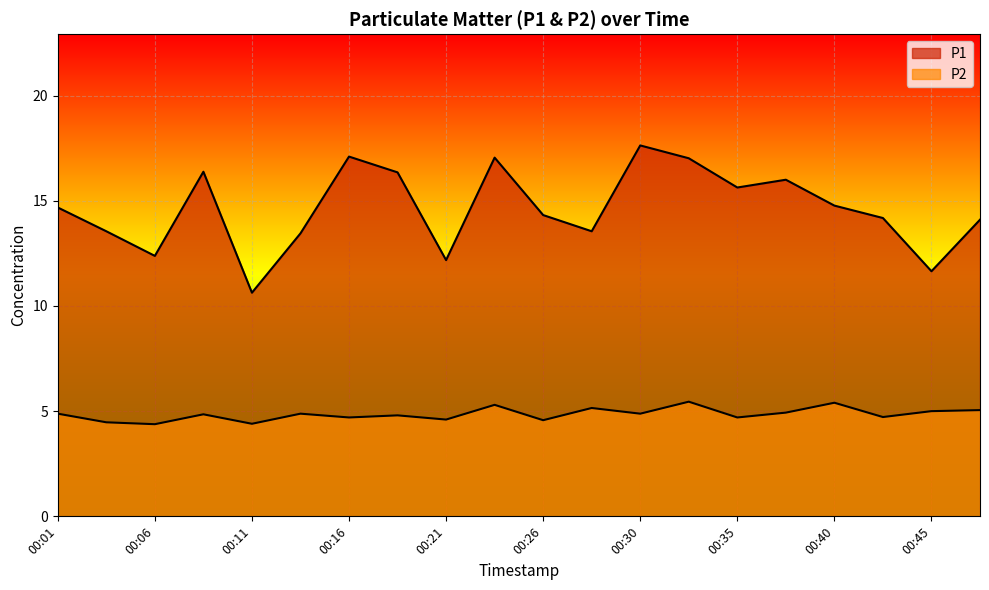

True or false: P2 and P1 intersect in this chart.

False